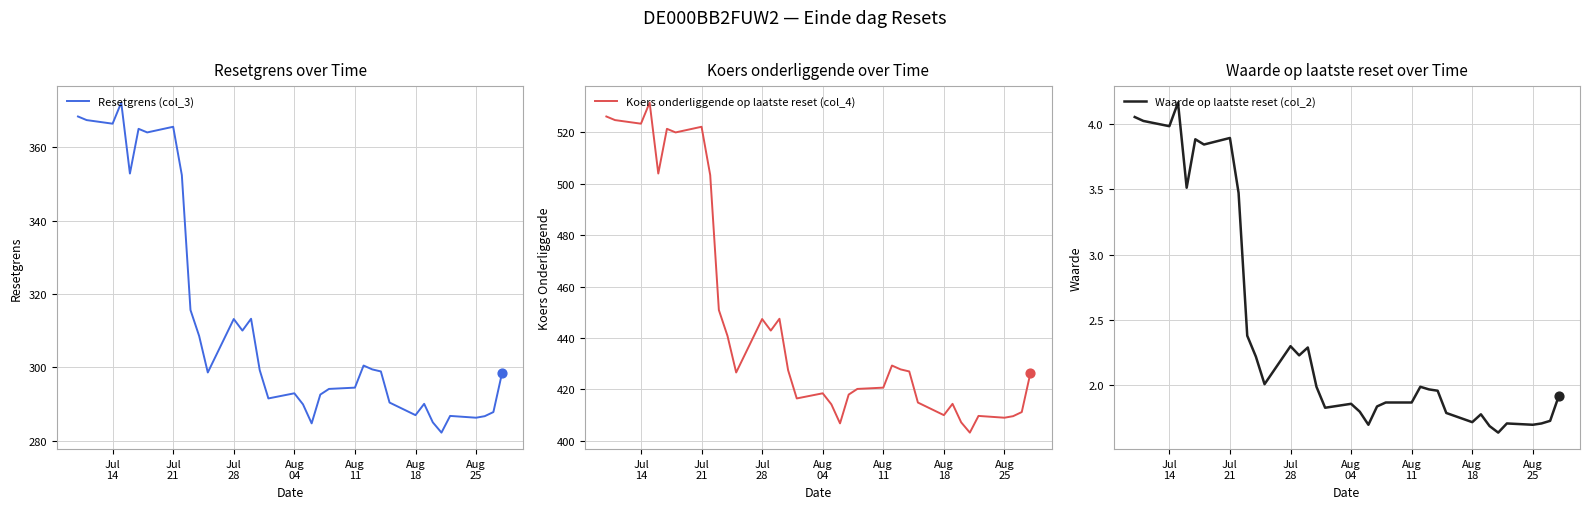

Which series reaches the maximum Y coordinate?

Koers onderliggende op laatste reset (col_4)